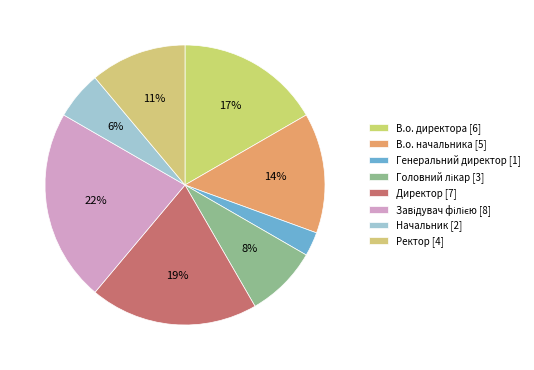

True or false: Начальник accounts for 6% of the total.

True